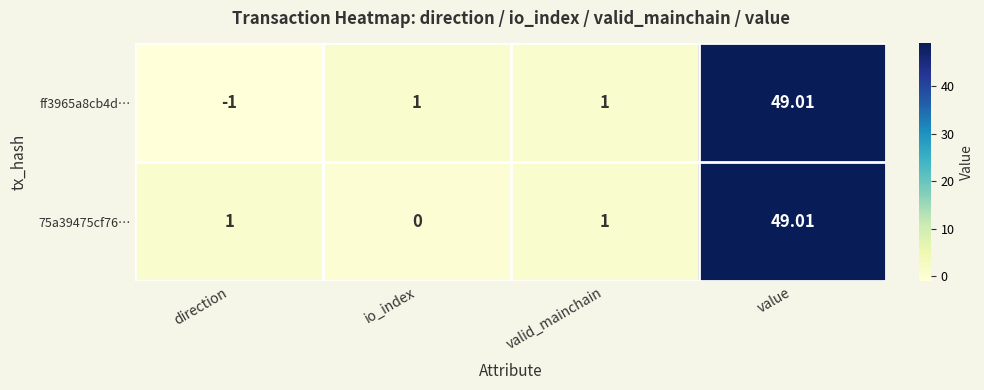

Which label corresponds to the smallest value in the chart?

direction